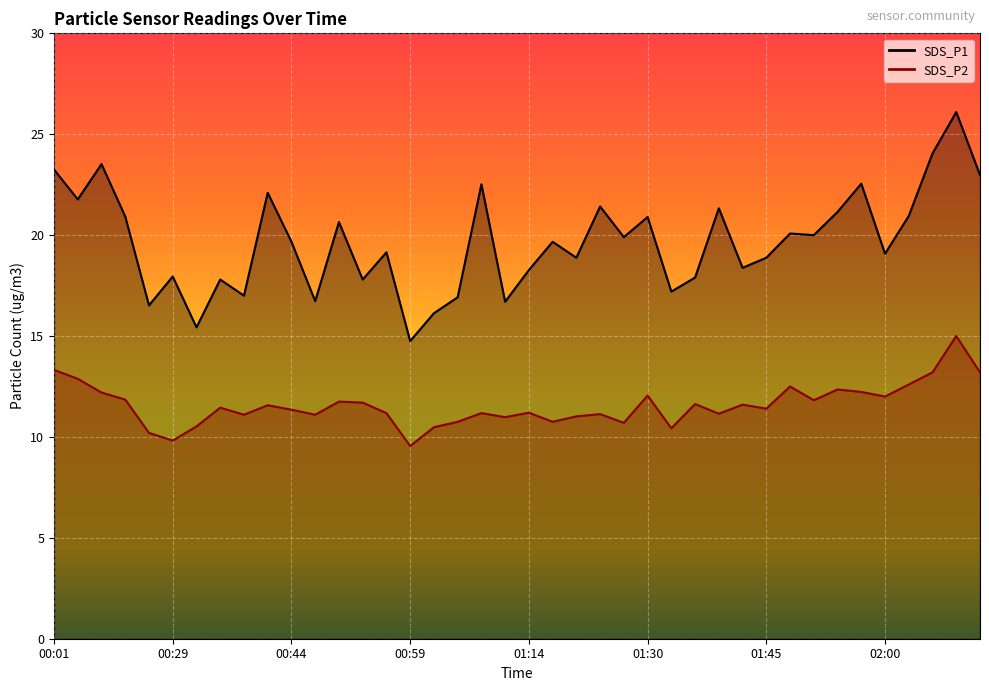

At which label is SDS_P1 closest to 20?

01:51